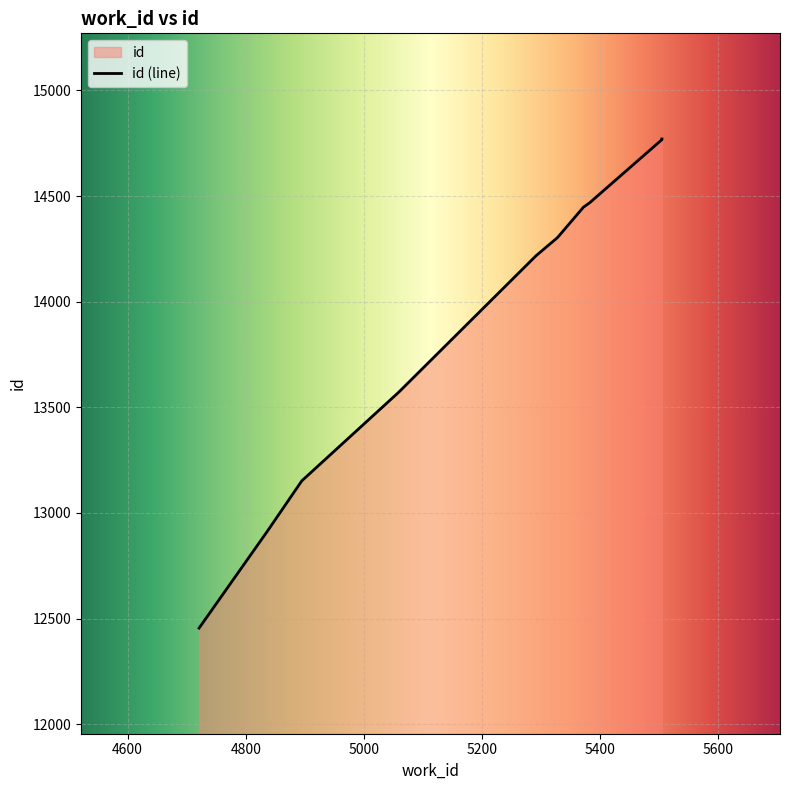

At which label is the value closest to 13612?

5059